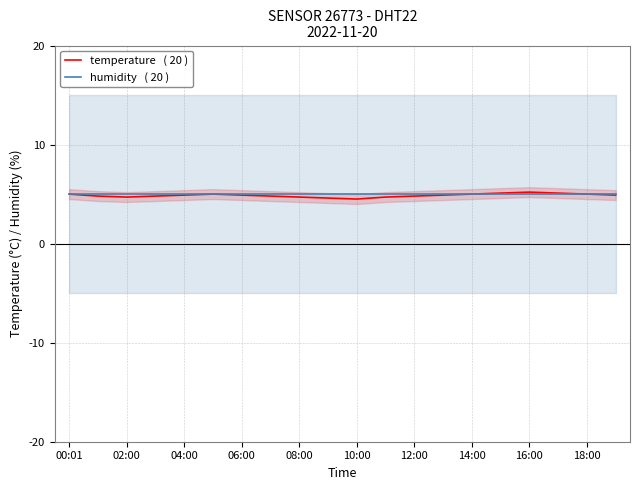

At which category is the sum across all series the highest?

16:00